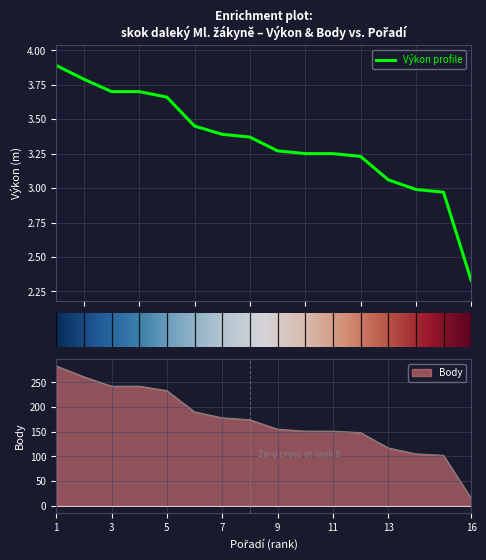

What is the highest value of the Výkon profile series?

3.9